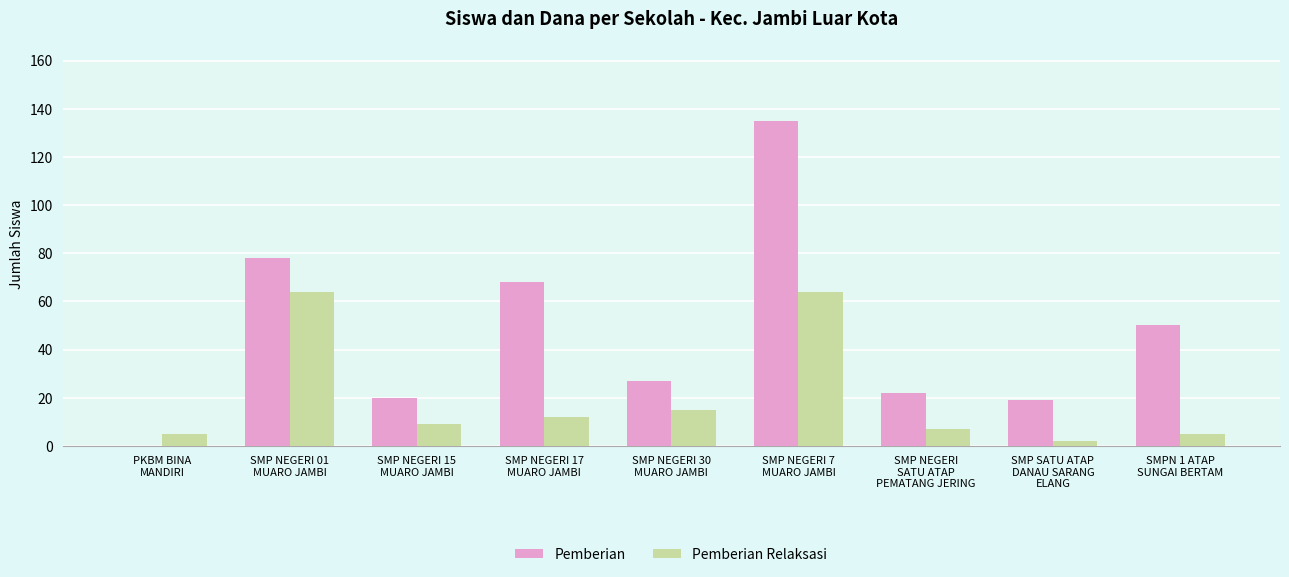

What is the sum of the Pemberian Relaksasi values at SMP SATU ATAP
DANAU SARANG
ELANG and SMP NEGERI 7
MUARO JAMBI?

66